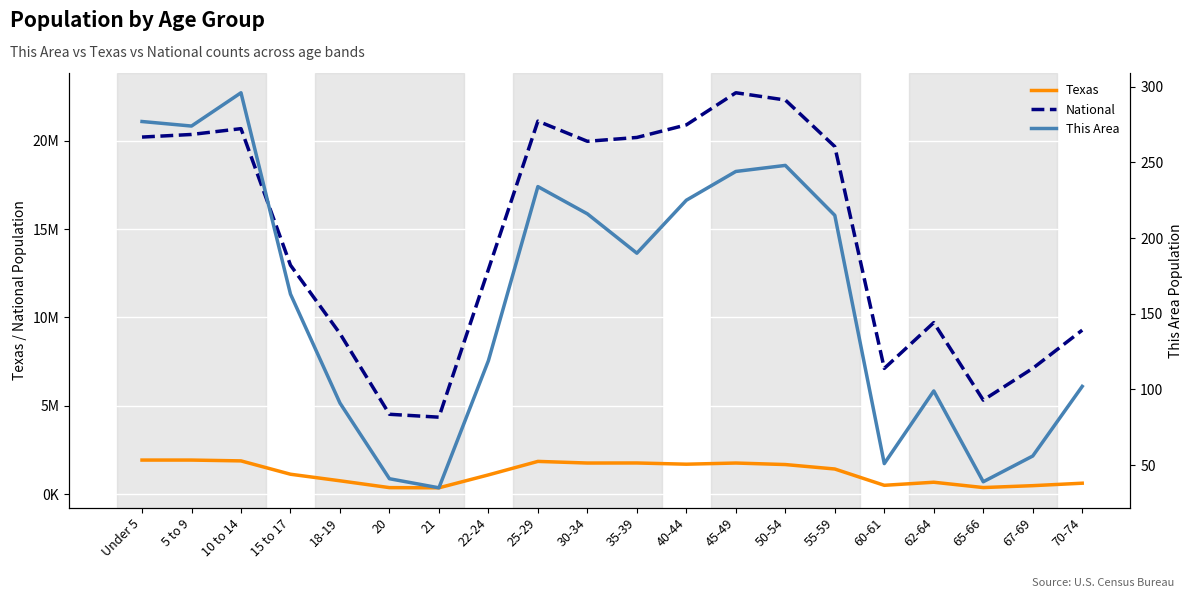

True or false: Texas and This Area cross at least once.

False